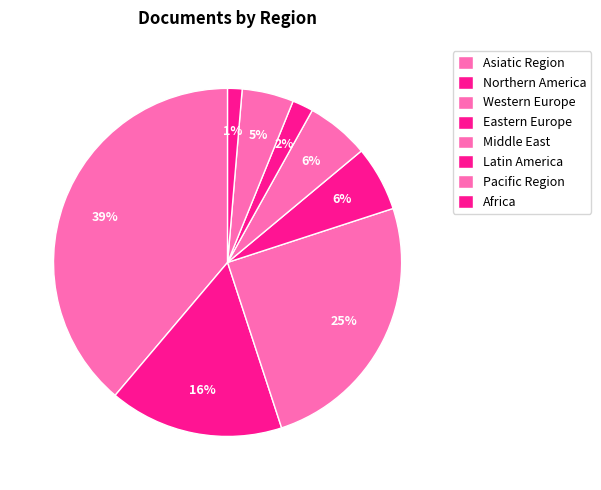

Count the number of slices in the pie.

8